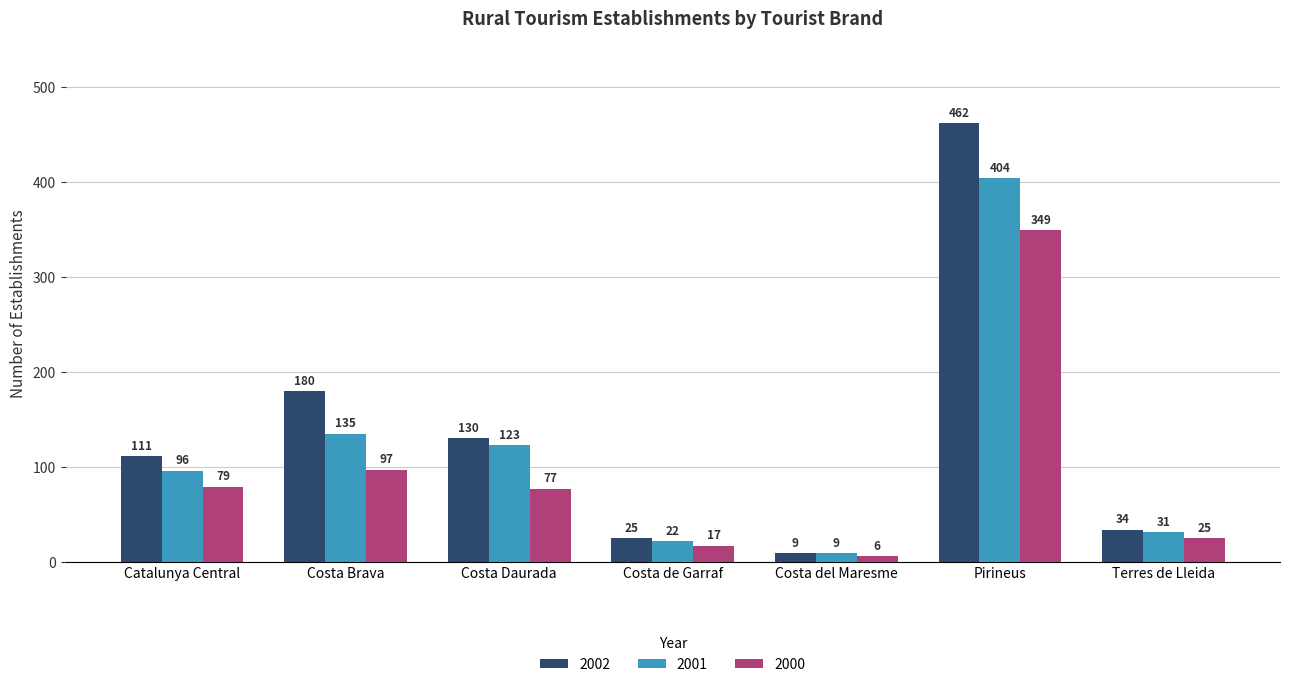

Which series has the widest spread of values?

2002